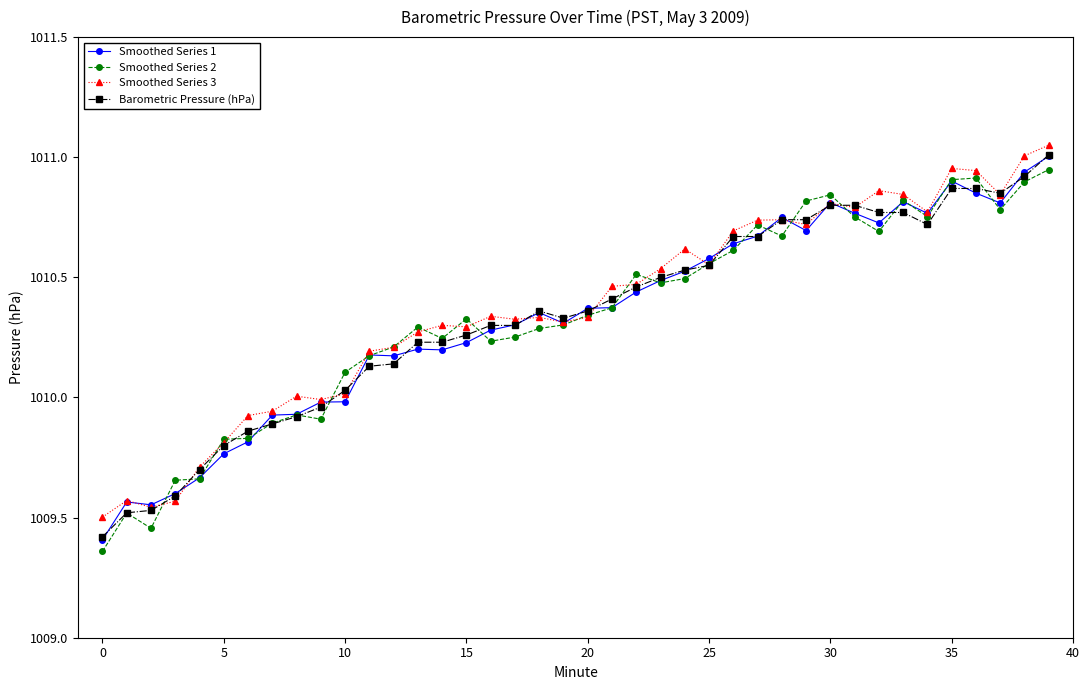

True or false: Smoothed Series 3 has more than 2 points higher than both neighbors.

True